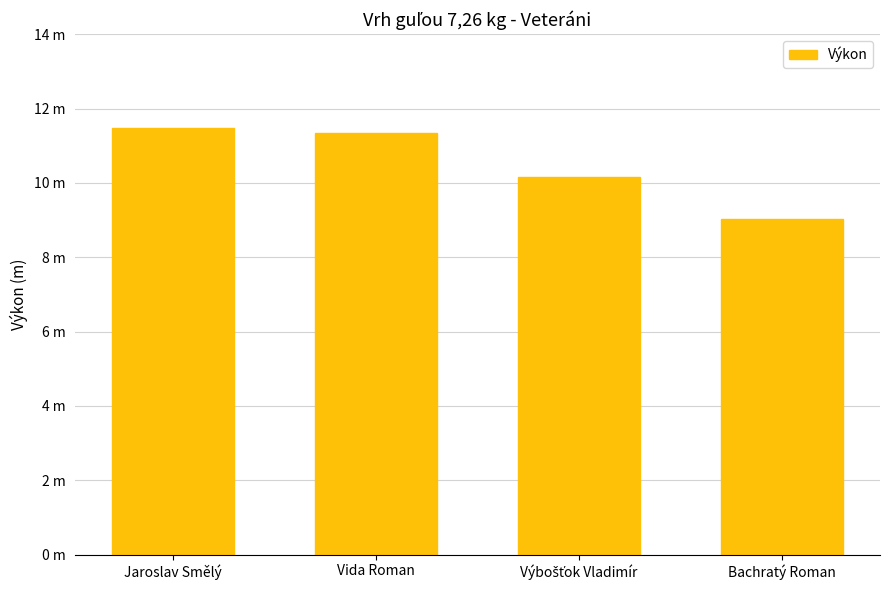

Are the bars horizontal?

No